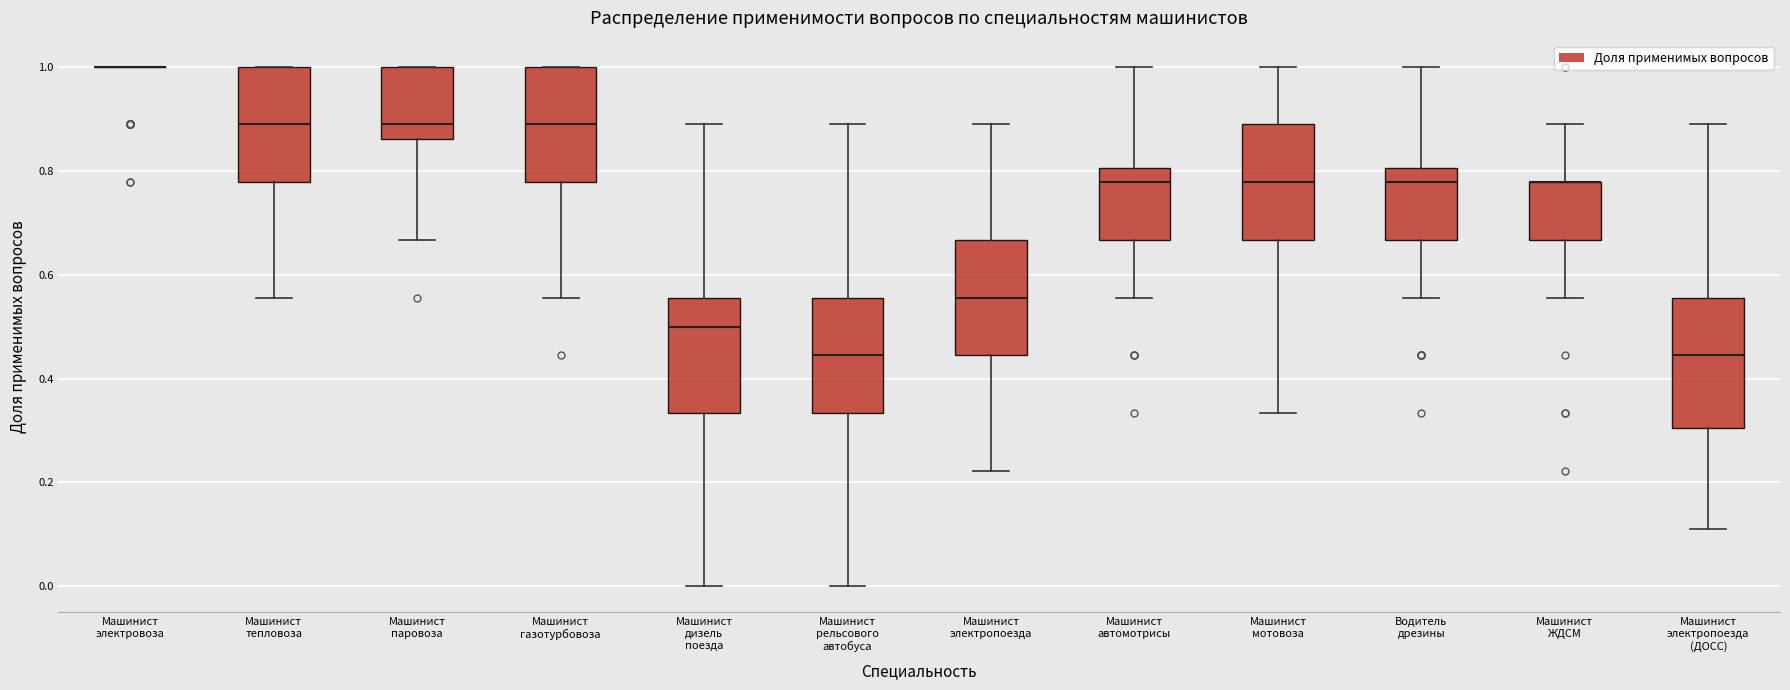

Reading left to right, transcribe this box plot: for each box, give where its median line is, the range the box spans, and where its two whiskers end, as read against the y-axis. The values are not printed on the chart, so give them approximately, as read against the axis.

Машинист электровоза: box collapsed to a line at 1.00, whiskers 1.00 to 1.00
Машинист тепловоза: median 0.88, box 0.78 to 1.00, whiskers 0.56 to 1.00
Машинист паровоза: median 0.88, box 0.86 to 1.00, whiskers 0.66 to 1.00
Машинист газотурбовоза: median 0.88, box 0.78 to 1.00, whiskers 0.56 to 1.00
Машинист дизель поезда: median 0.50, box 0.34 to 0.56, whiskers 0.00 to 0.88
Машинист рельсового автобуса: median 0.44, box 0.34 to 0.56, whiskers 0.00 to 0.88
Машинист электропоезда: median 0.56, box 0.44 to 0.66, whiskers 0.22 to 0.88
Машинист автомотрисы: median 0.78, box 0.66 to 0.80, whiskers 0.56 to 1.00
Машинист мотовоза: median 0.78, box 0.66 to 0.88, whiskers 0.34 to 1.00
Водитель дрезины: median 0.78, box 0.66 to 0.80, whiskers 0.56 to 1.00
Машинист ЖДСМ: median 0.78 (drawn on the box's upper edge), box 0.66 to 0.78, whiskers 0.56 to 0.88
Машинист электропоезда (ДОСС): median 0.44, box 0.30 to 0.56, whiskers 0.12 to 0.88